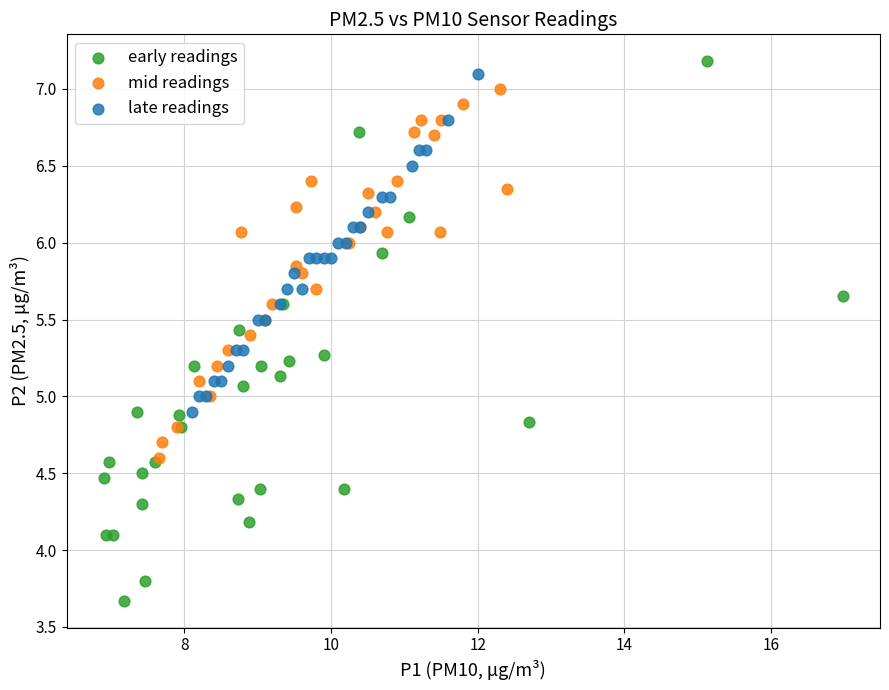

Which series reaches the minimum Y coordinate?

early readings